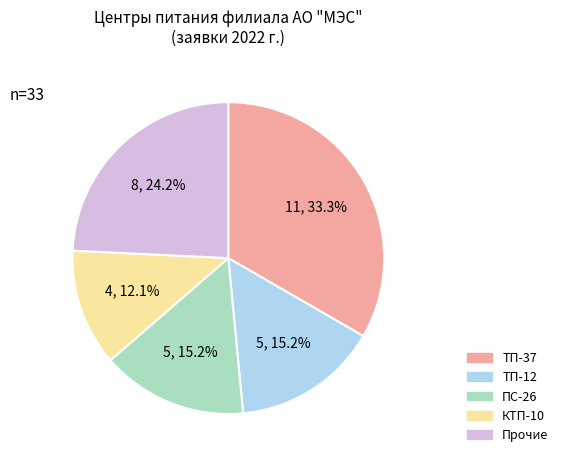

Combined, do ТП-37 and ПС-26 account for over 50%?

No